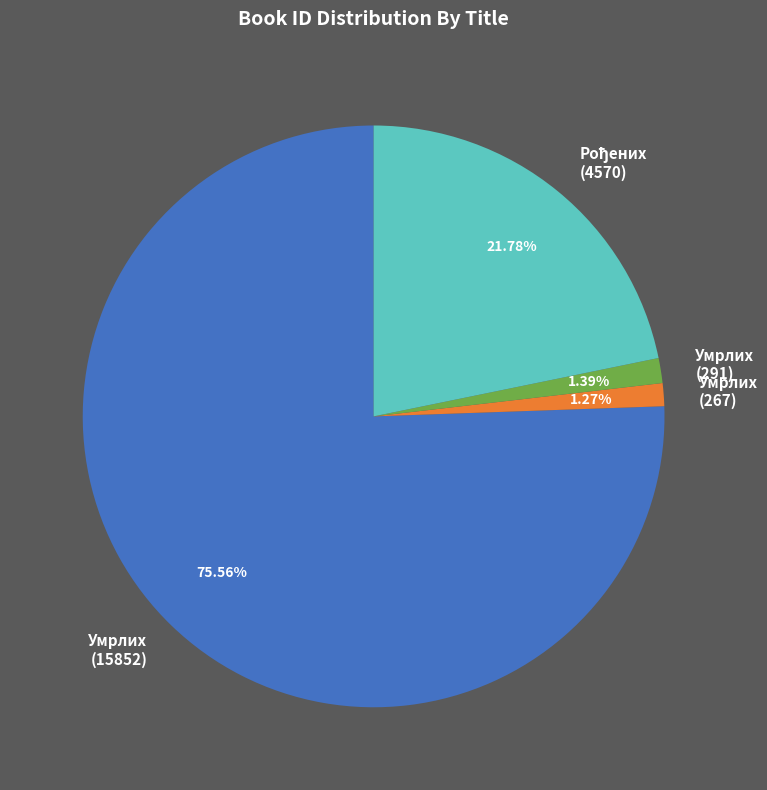

To the nearest percent, what is the average slice percentage?

25%